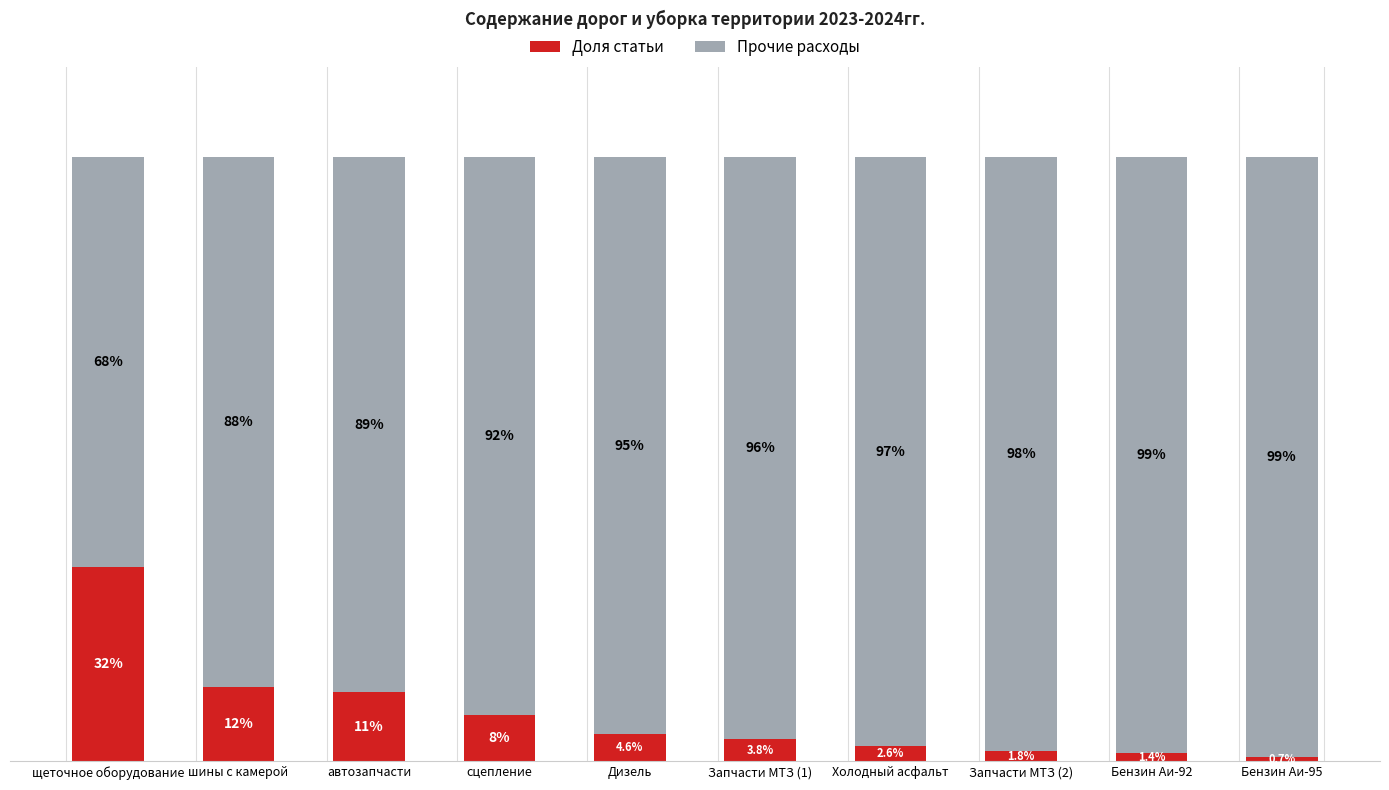

At which label does Доля статьи reach its peak?

щеточное оборудование